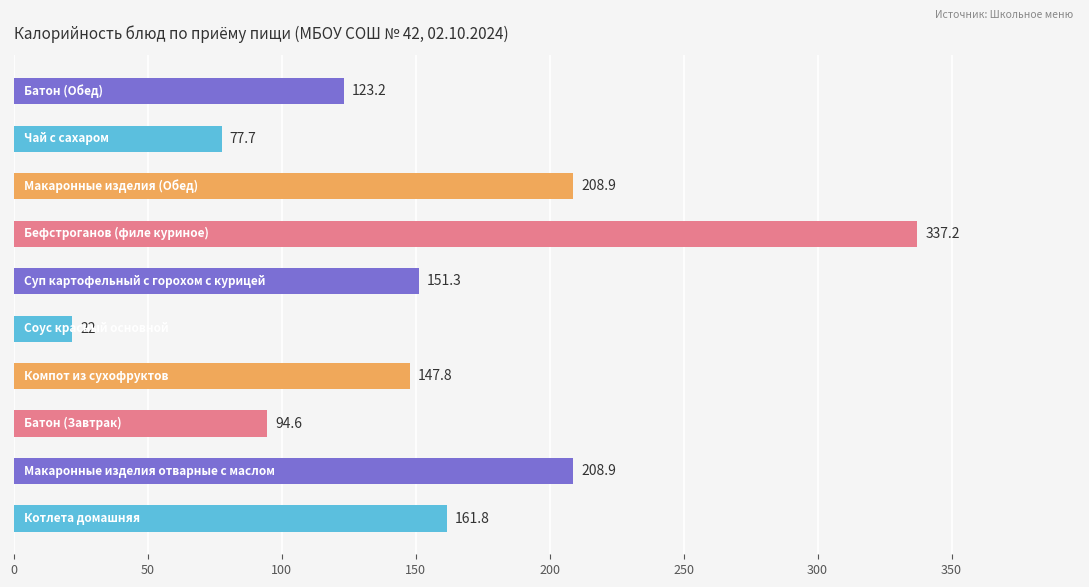

What is the minimum value shown in the chart?

22.0